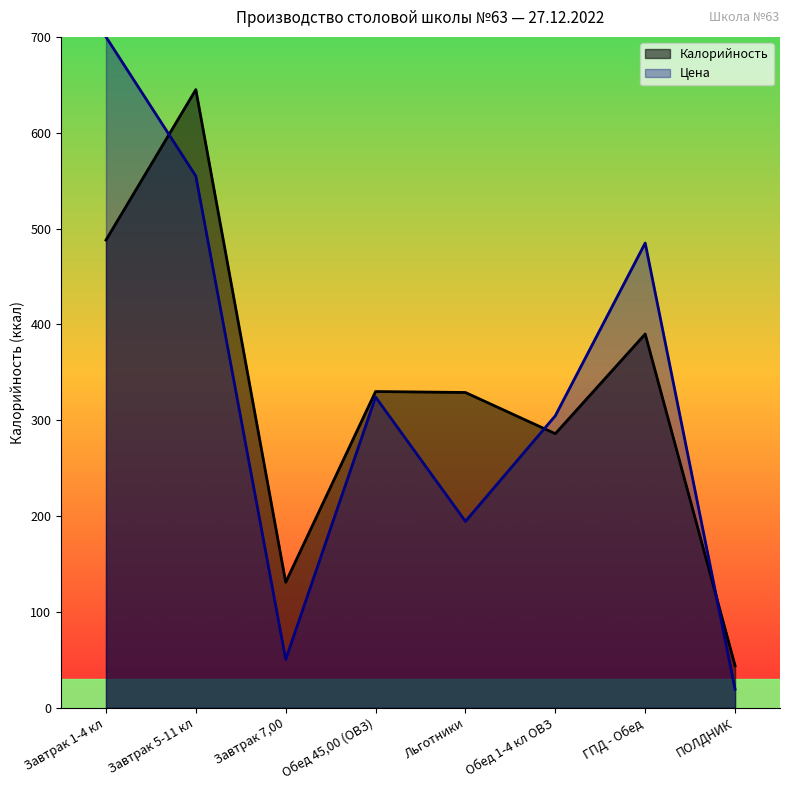

How many interior local peaks does the Калорийность series have?

3